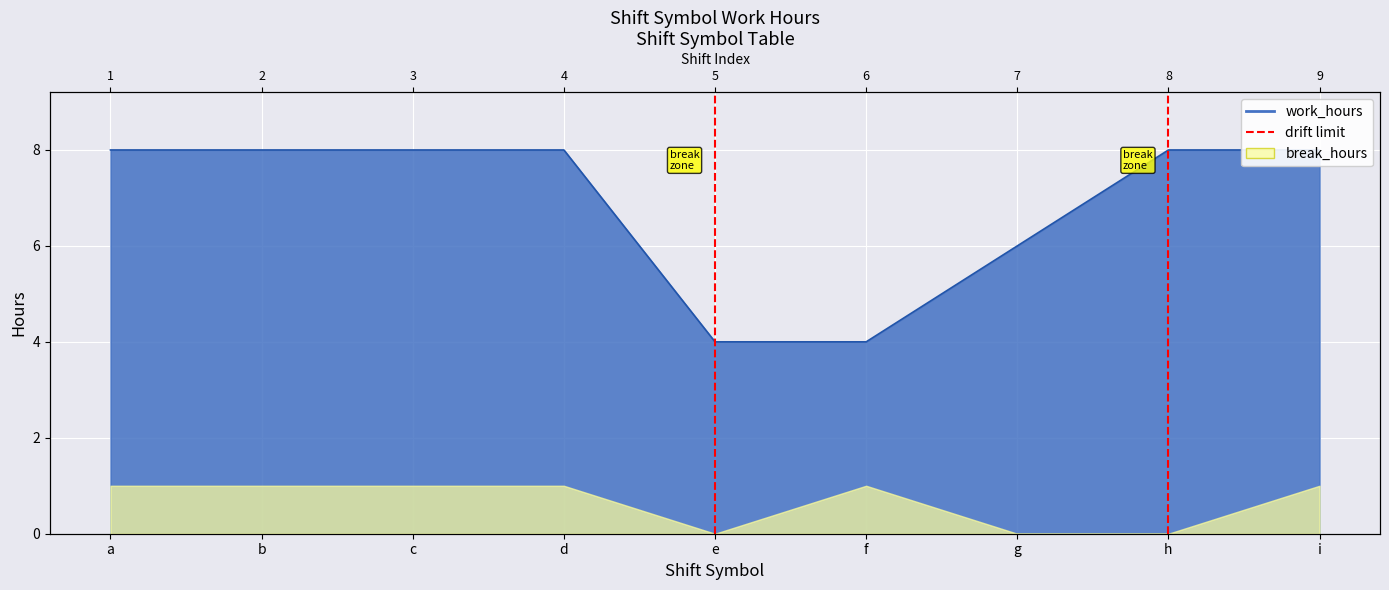

Between i and d, which is larger?

i